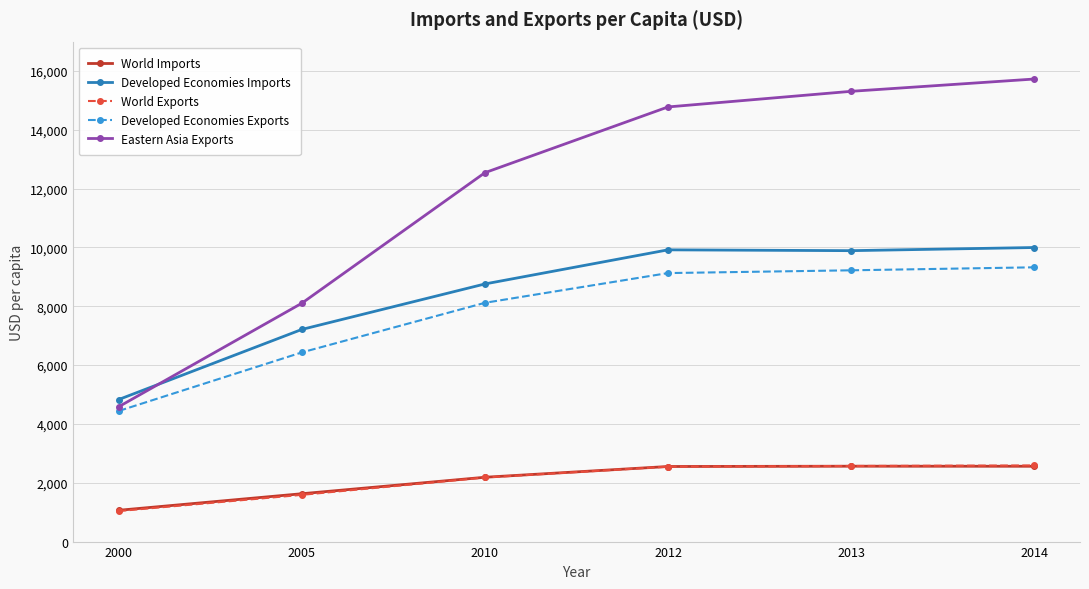

True or false: Developed Economies Imports and Developed Economies Exports cross at least once.

False